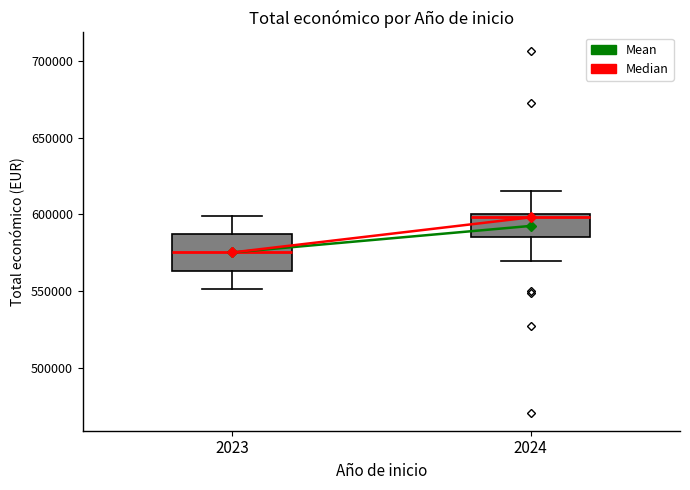

Reading left to right, read every box against the y-axis: the position of its median line, the range the box covers, and the ends of its whiskers. The values are not printed on the chart, so give them approximately, as read against the axis.

2023: median 575000, box 565000 to 585000, whiskers 550000 to 600000
2024: median 600000 (just below the box's upper edge), box 585000 to 600000, whiskers 570000 to 615000